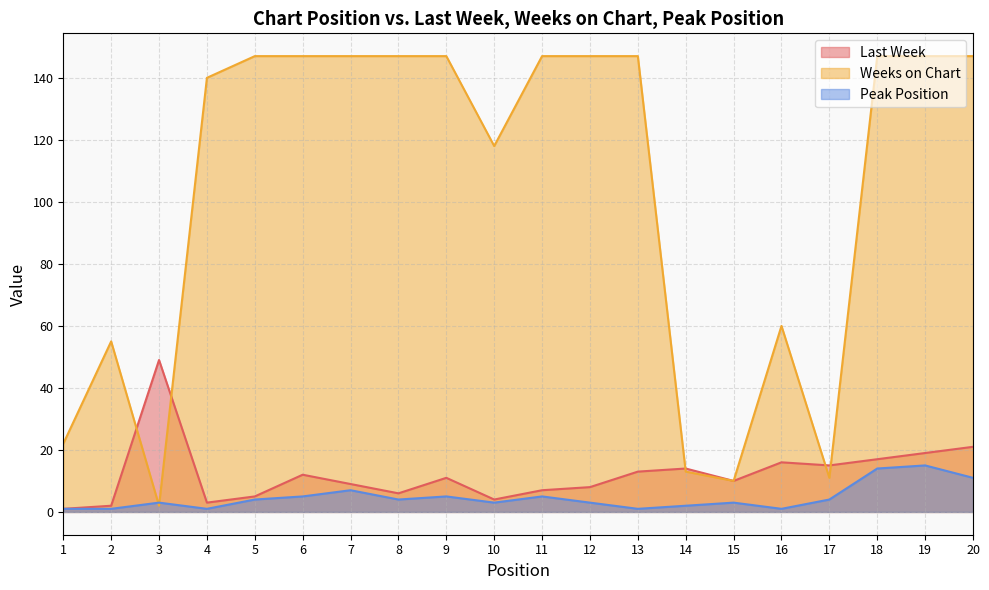

What is the spread (max minus min) of values at 13?

146